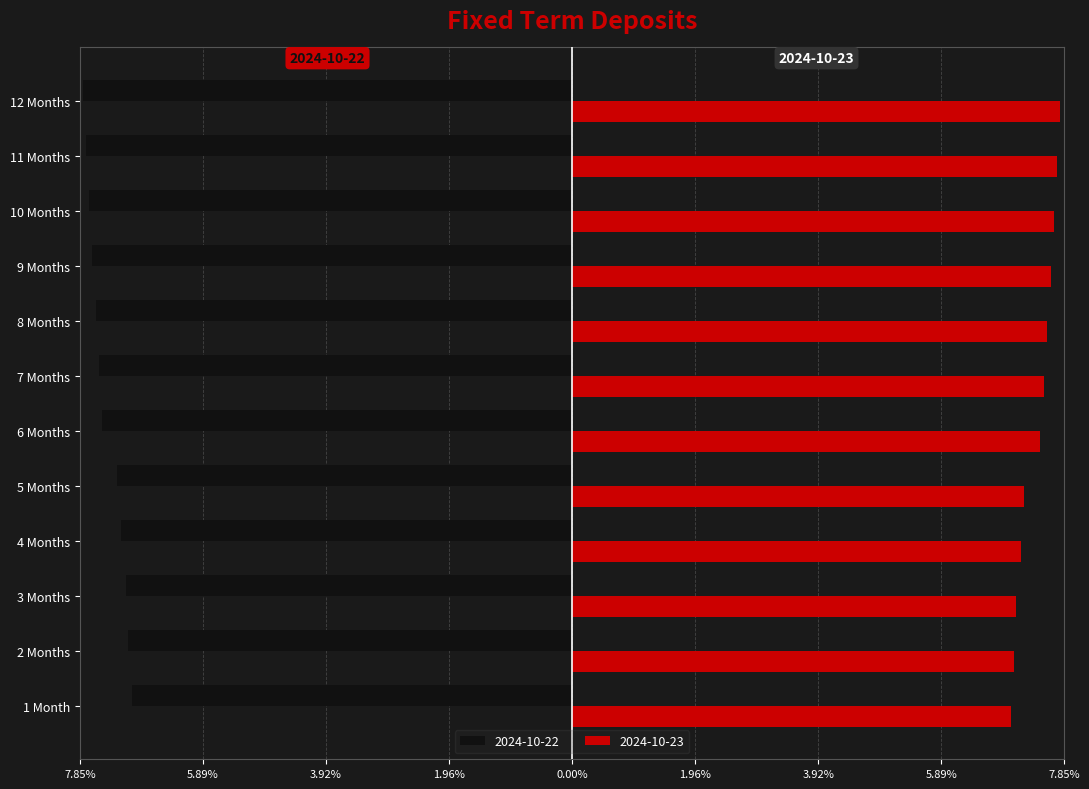

What is the label of the 7th bar from the right?

6 Months